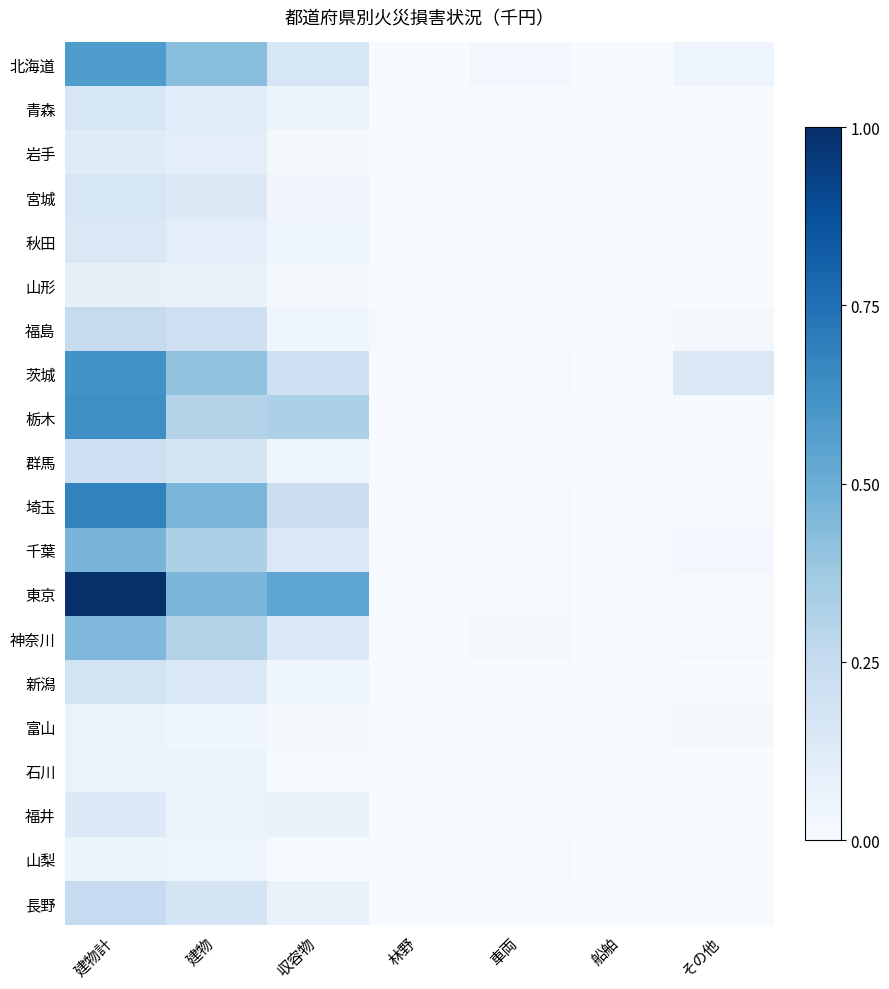

At which label is 栃木 closest to 0?

船舶